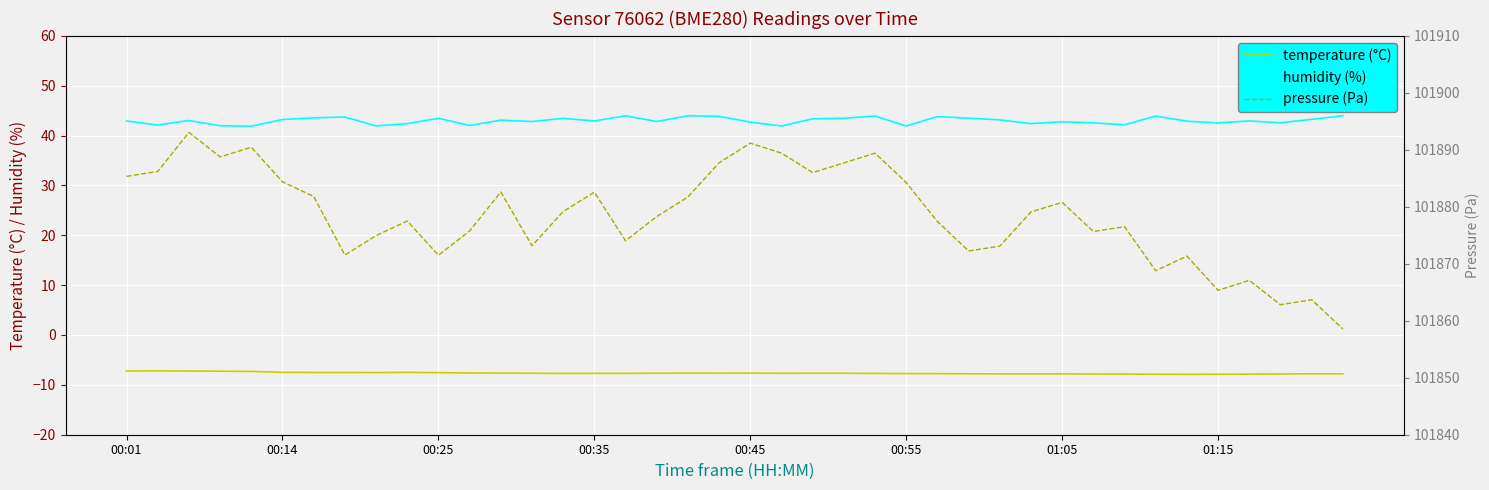

At 37, list the series in order from smallest to largest.

temperature (°C), humidity (%), pressure (Pa)